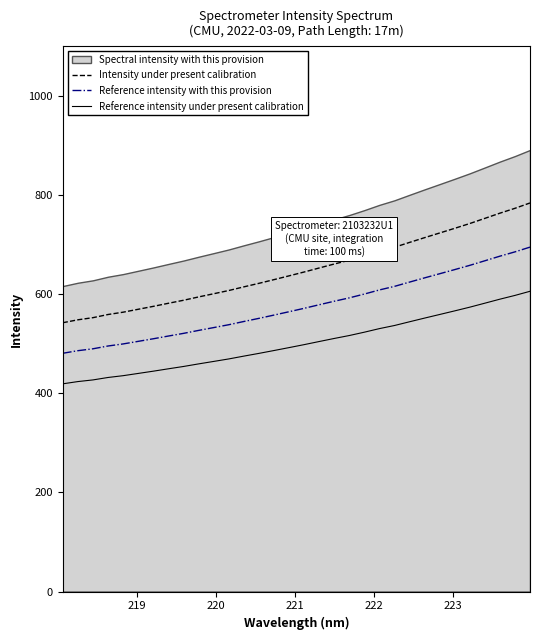

How many data points in Reference intensity under present calibration are less than 498?

16